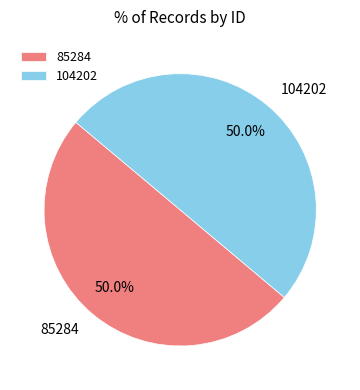

What percentage is NOT represented by 104202?

50.0%